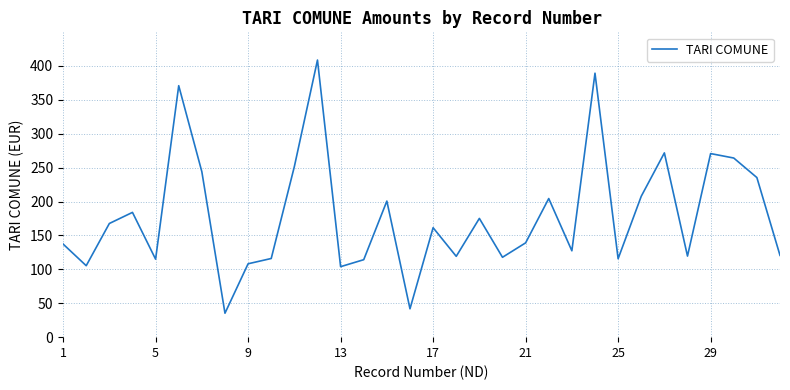

What is the difference between the maximum and minimum values?

373.3